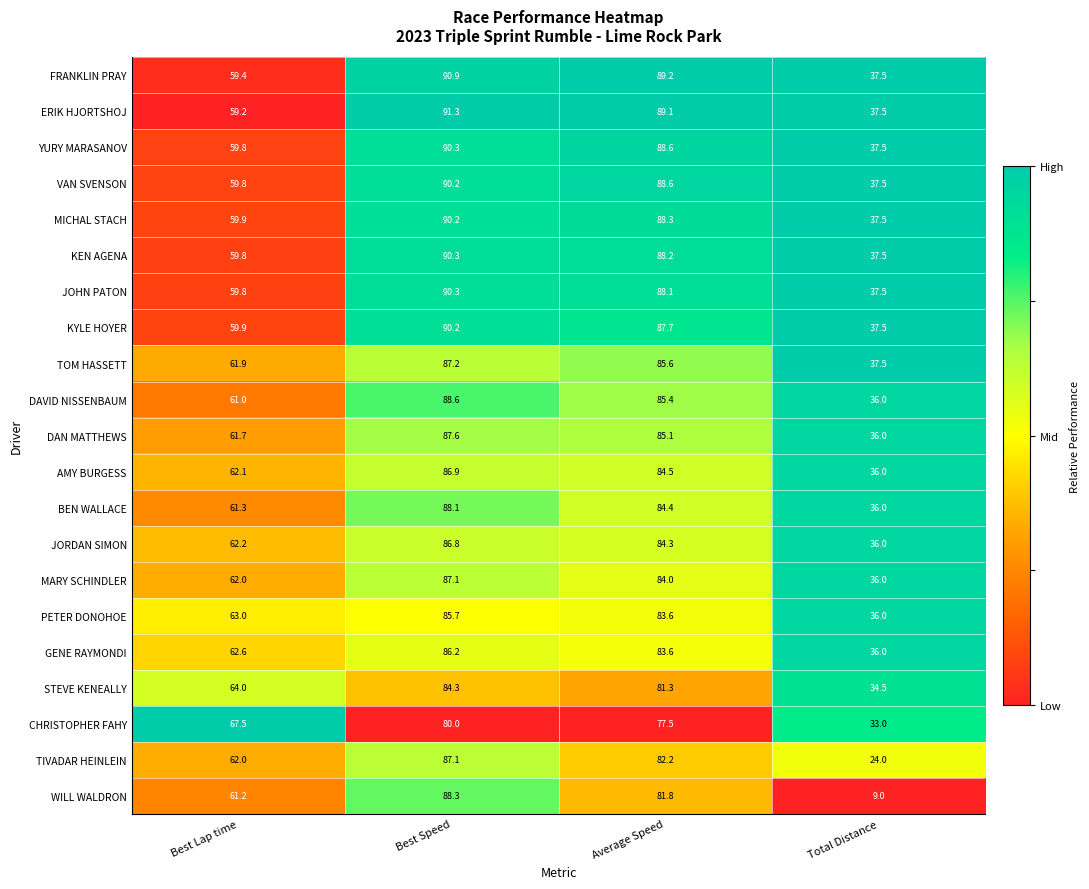

Which category has the lowest value in the ERIK HJORTSHOJ series?

Total Distance